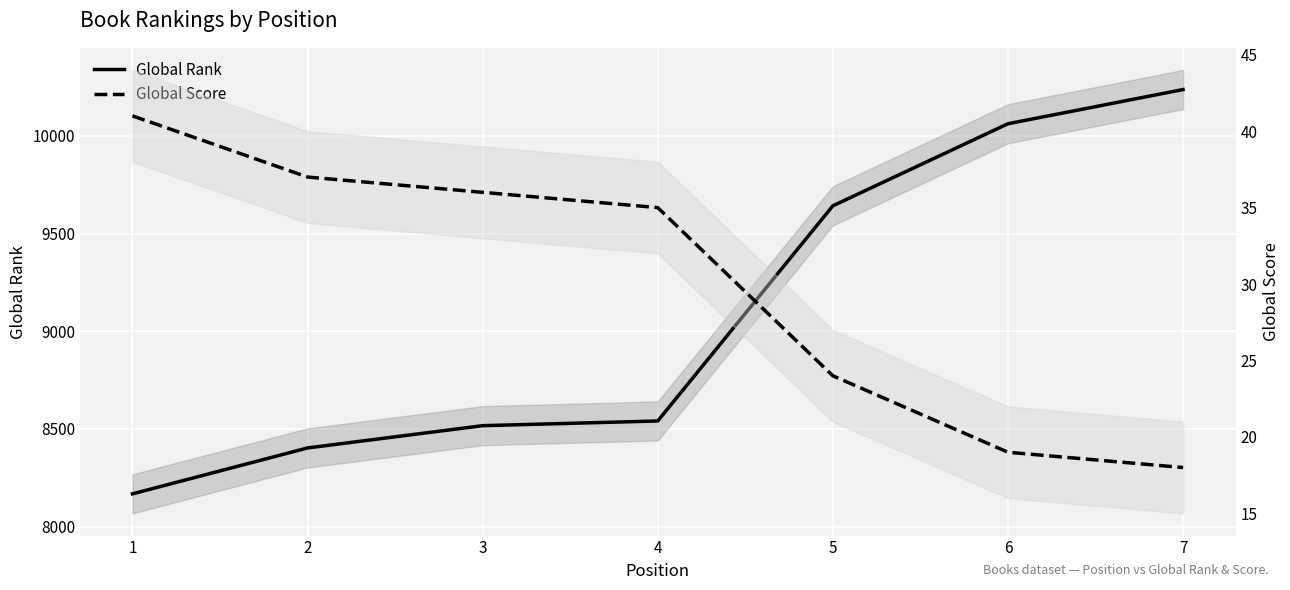

Between 4 and 2, which is larger?

4